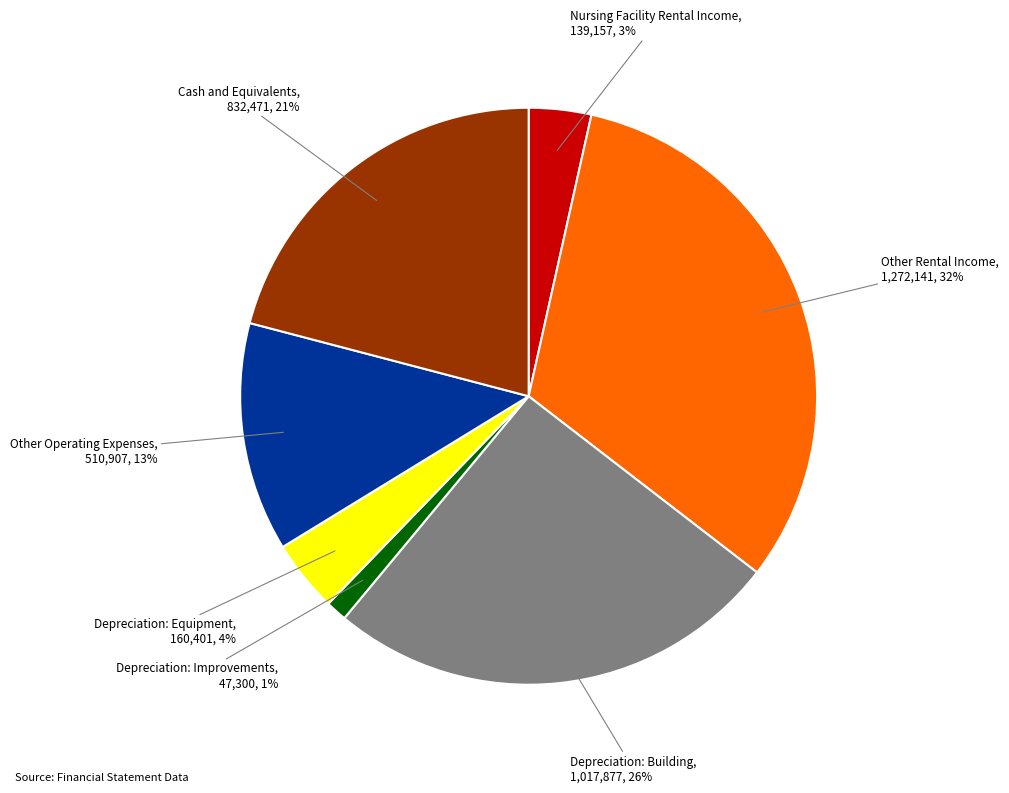

To the nearest percent, what is the difference between the largest and smallest slice percentages?

31%